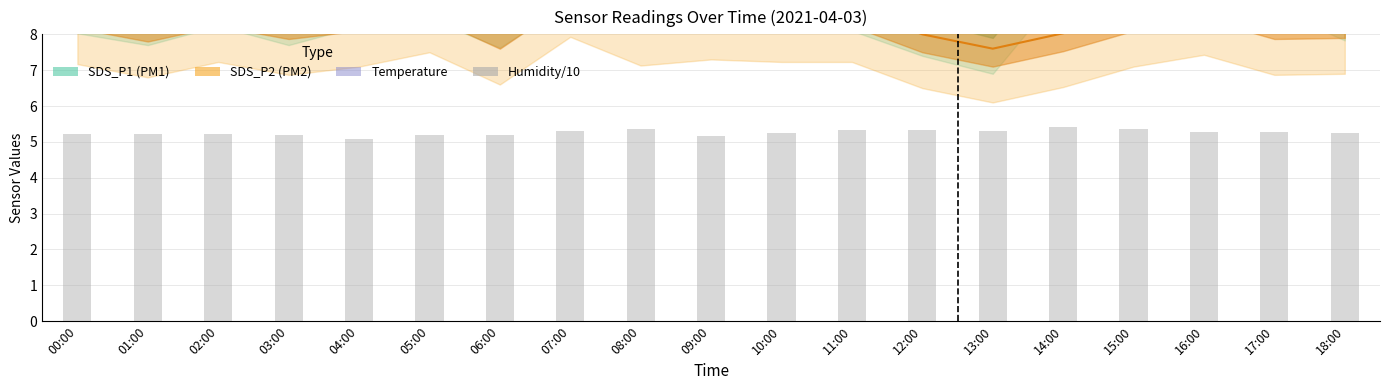

The chart shows a value of 2.7 at 12:00. True or false?

False